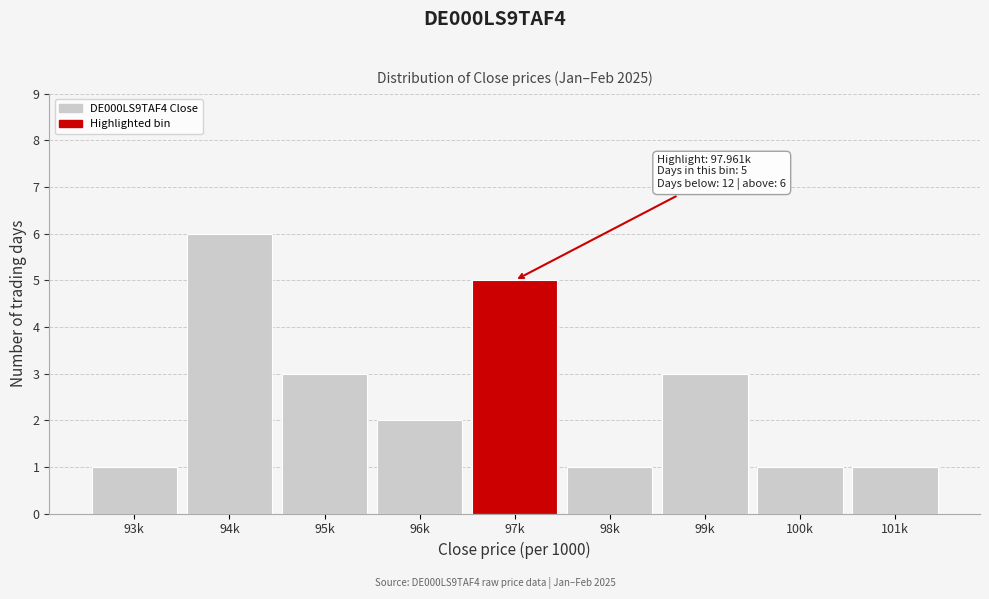

Reading left to right, what are all the values shown in this chart?

93k=1	94k=6	95k=3	96k=2	97k=5	98k=1	99k=3	100k=1	101k=1